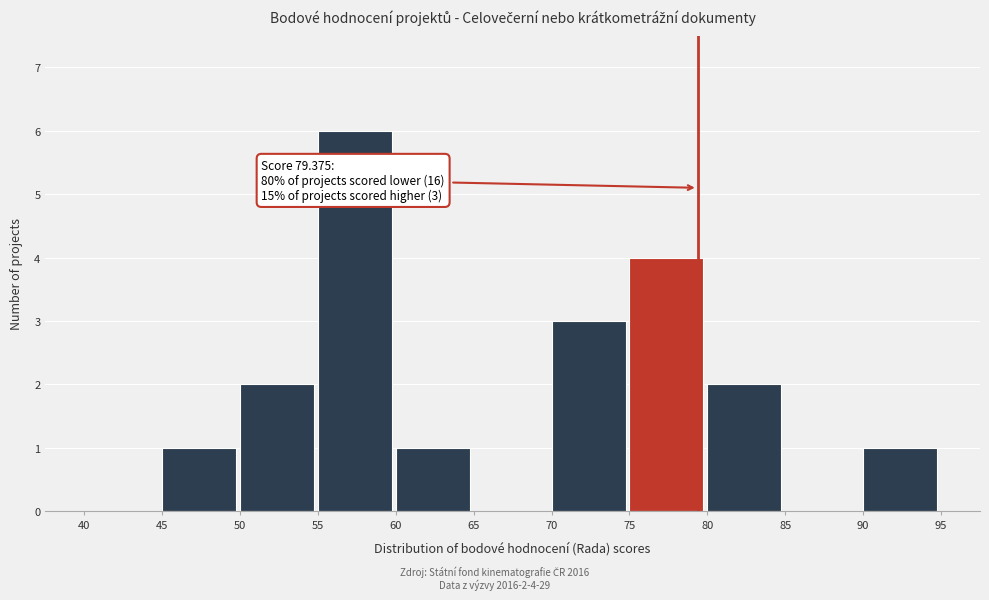

Which range on the x-axis has the tallest bar?

55 to 60